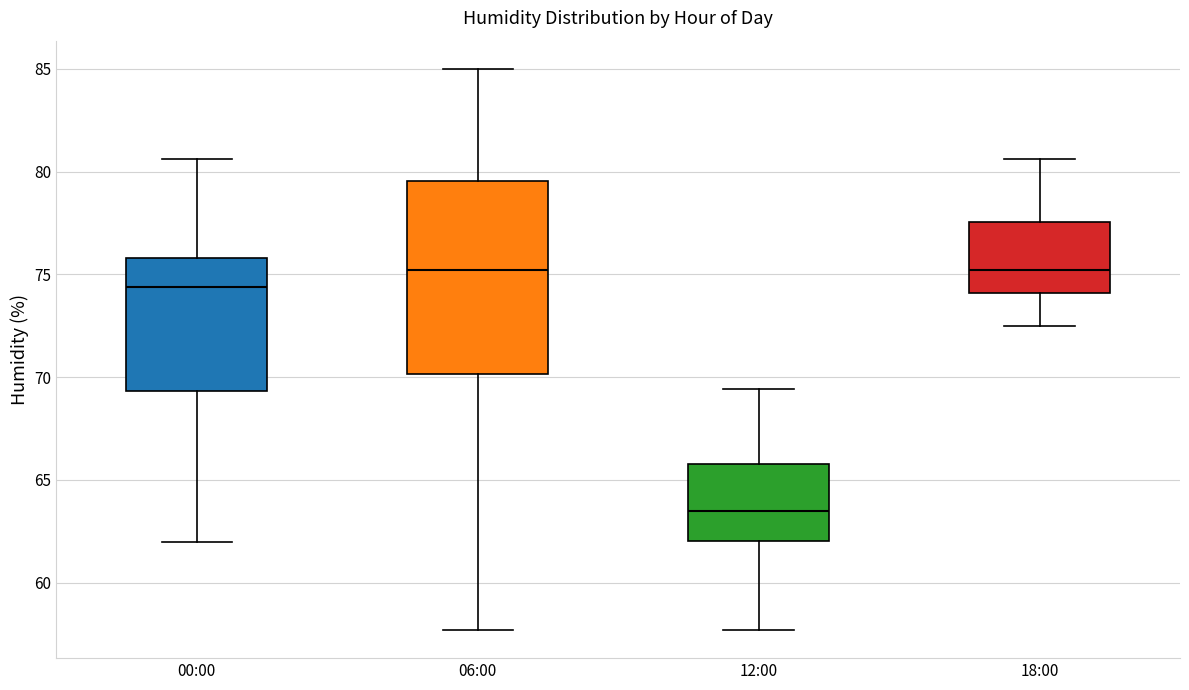

Reading left to right, read every box against the y-axis: the position of its median line, the range the box covers, and the ends of its whiskers. The values are not printed on the chart, so give them approximately, as read against the axis.

00:00: median 74.5, box 69.5 to 76.0, whiskers 62.0 to 80.5
06:00: median 75.0, box 70.0 to 79.5, whiskers 57.5 to 85.0
12:00: median 63.5, box 62.0 to 66.0, whiskers 57.5 to 69.5
18:00: median 75.0, box 74.0 to 77.5, whiskers 72.5 to 80.5